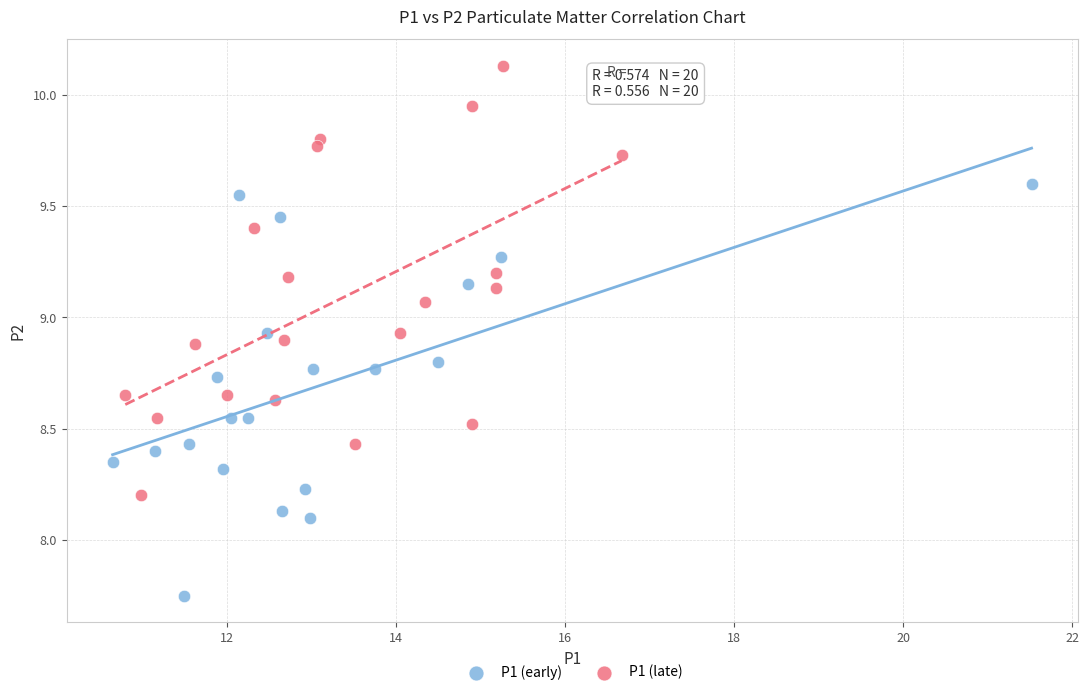

Which series contains the lowest Y value?

P1 (early)